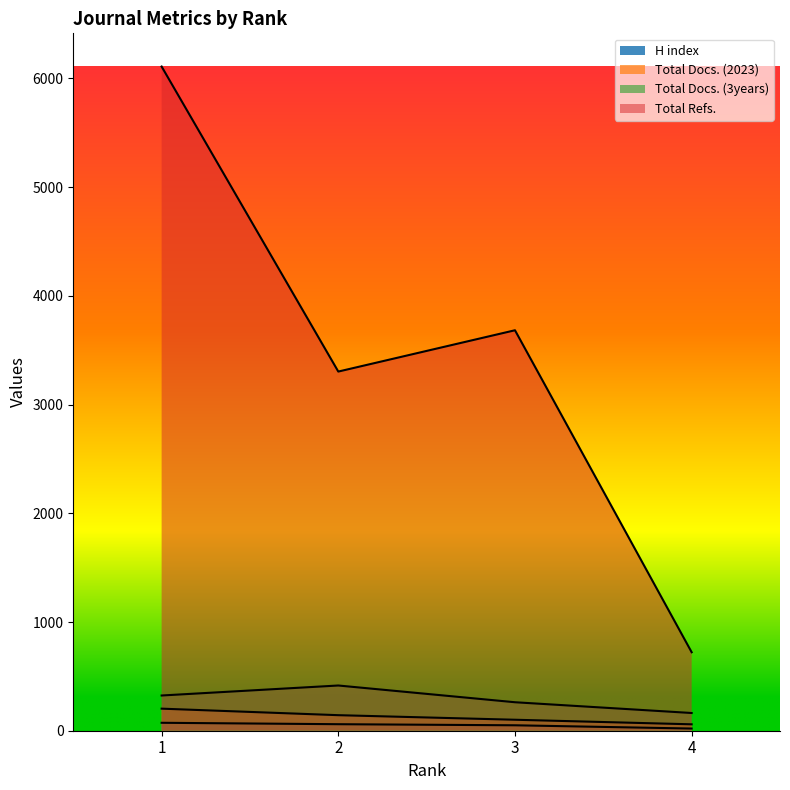

At which label is H index closest to 46?

3